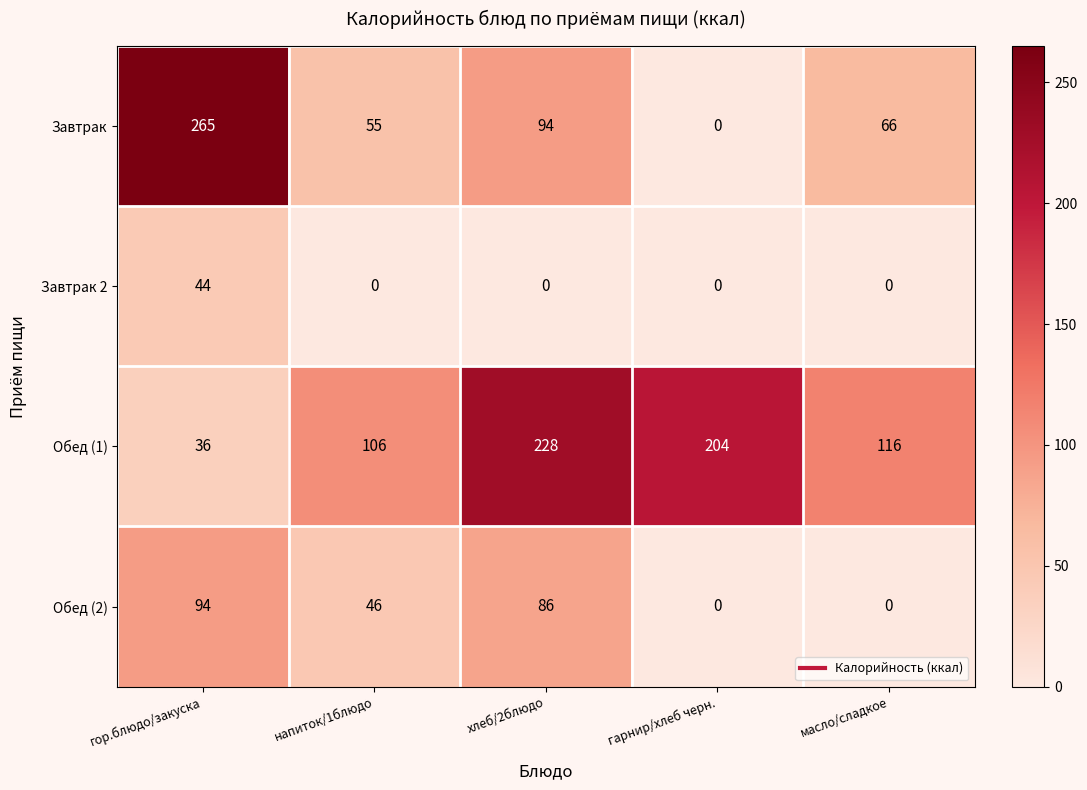

At which category is the sum across all series the highest?

гор.блюдо/закуска